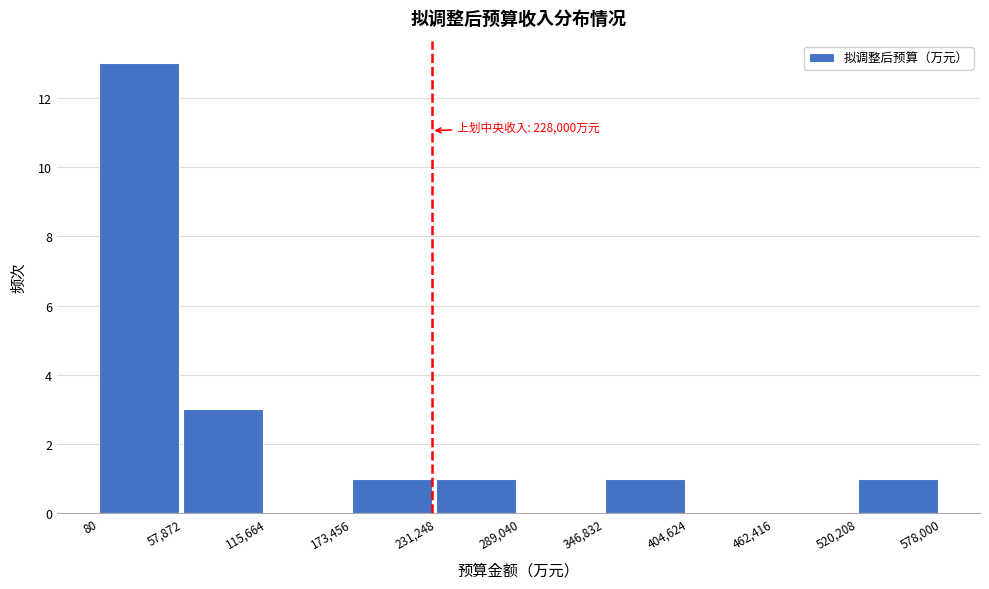

Over which range of the x-axis is the bar tallest?

80 to 57,872